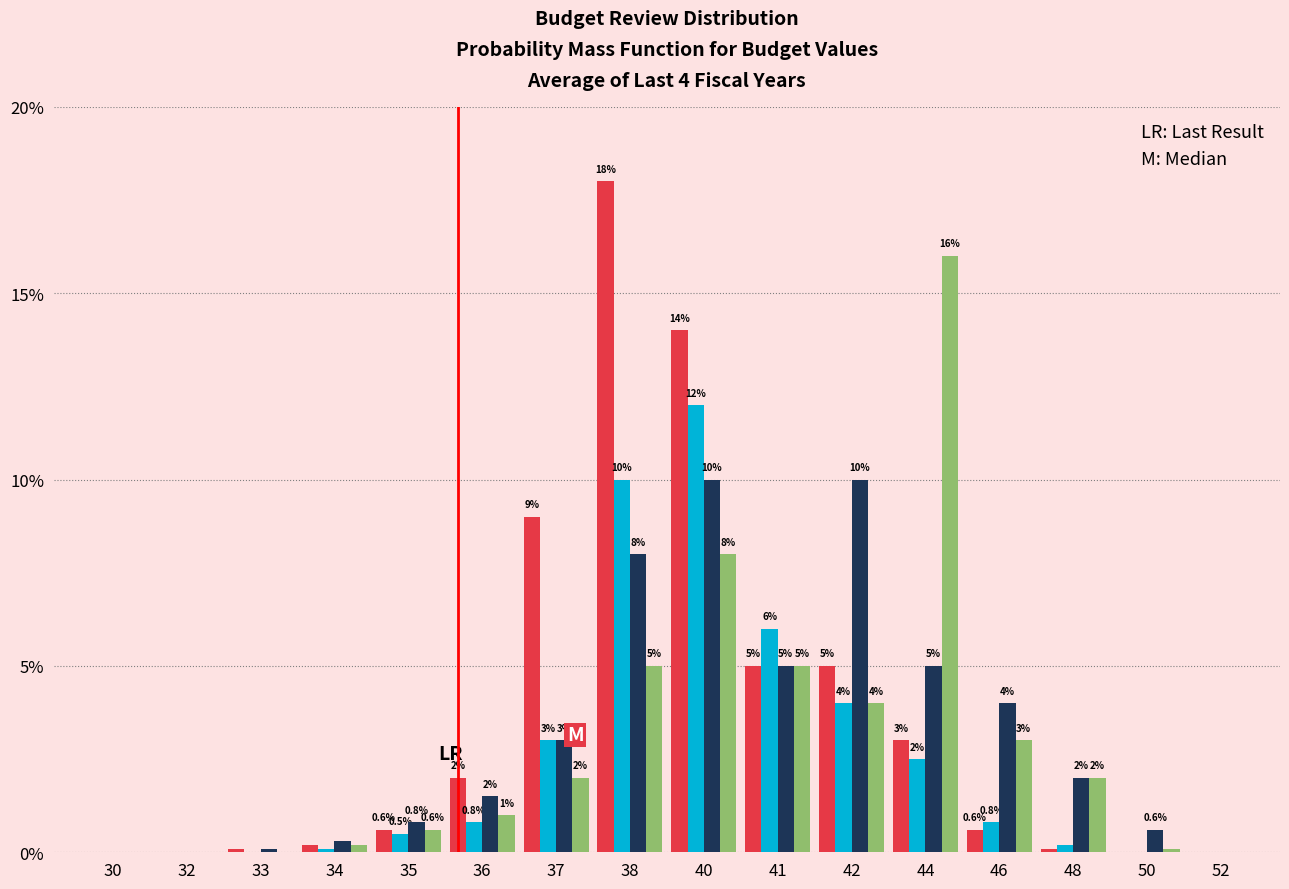

At which category is the sum across all series the highest?

40